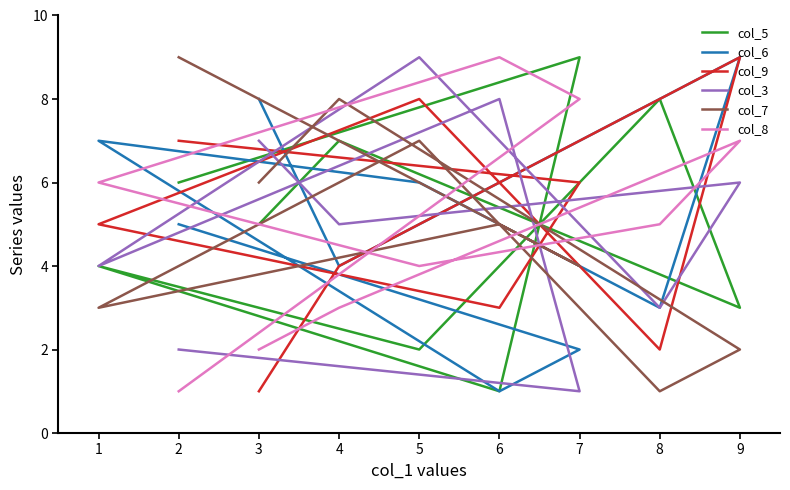

True or false: col_3 and col_6 cross at least once.

True